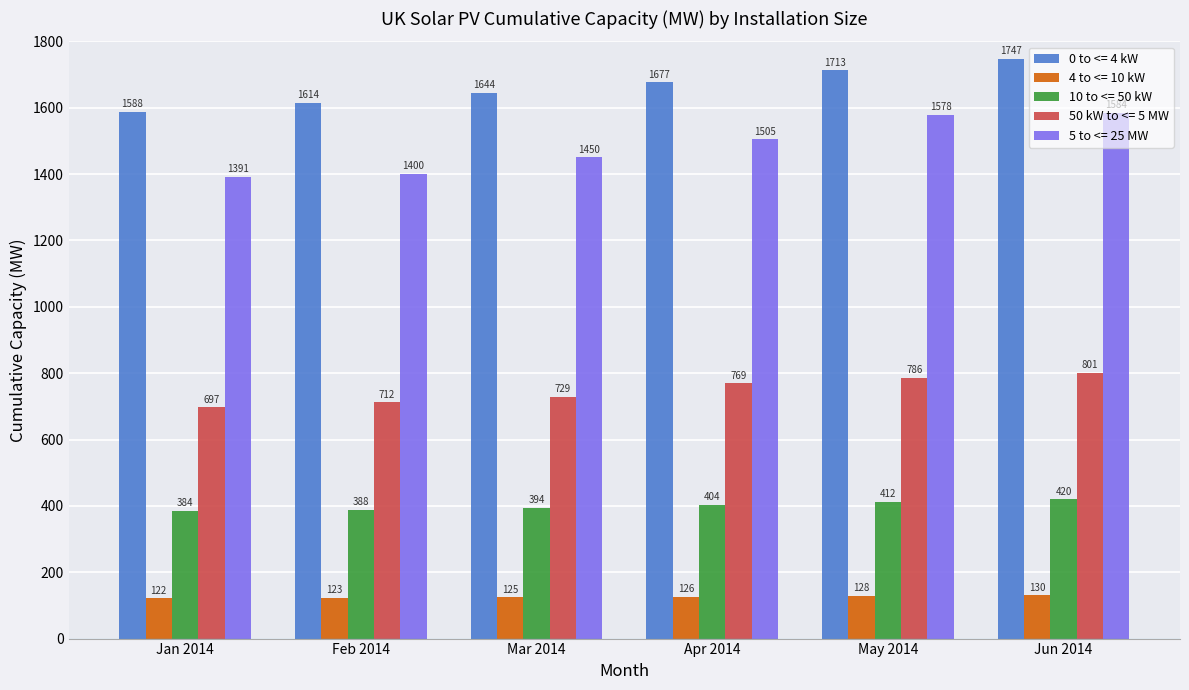

Which series has the widest spread of values?

5 to <= 25 MW